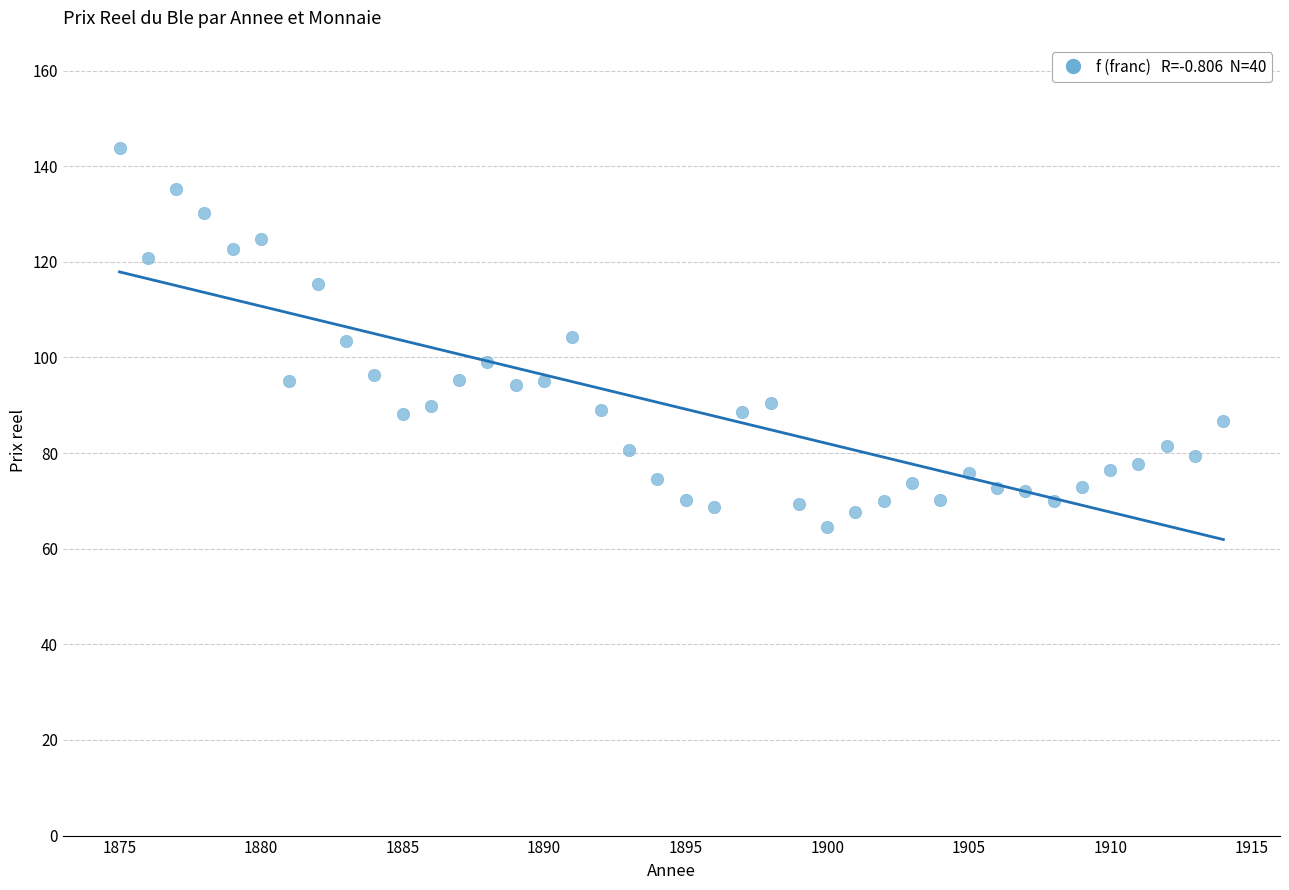

What is the range of Y values (max minus min)?

79.3